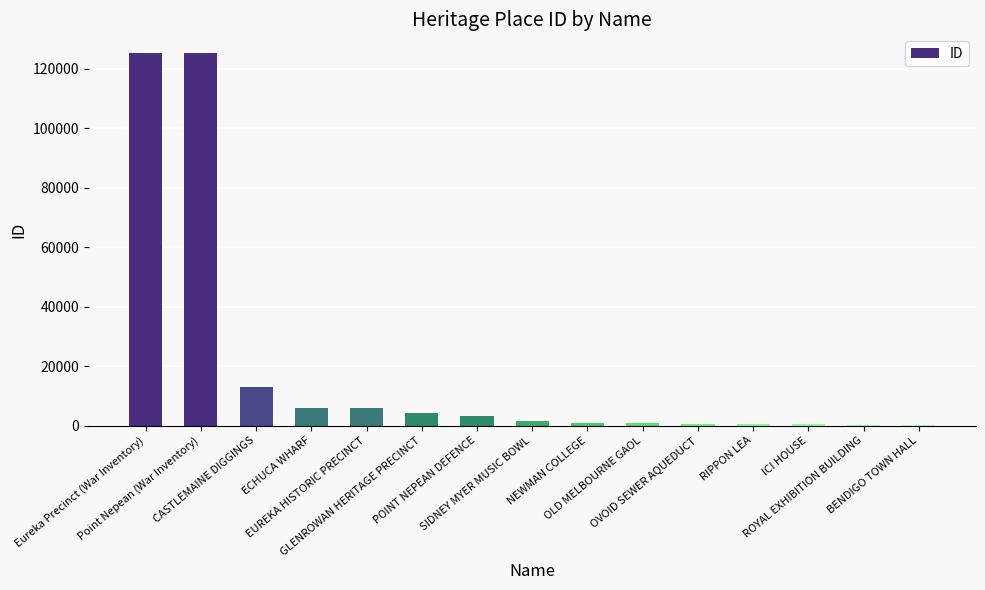

Which has a higher value, CASTLEMAINE DIGGINGS or OLD MELBOURNE GAOL?

CASTLEMAINE DIGGINGS